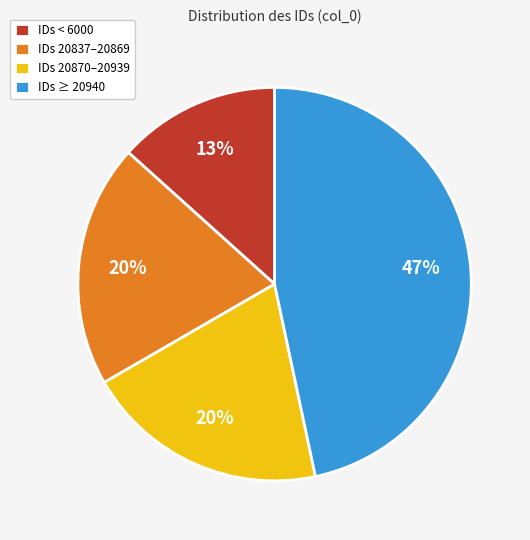

Which has a higher value, IDs < 6000 or IDs ≥ 20940?

IDs ≥ 20940